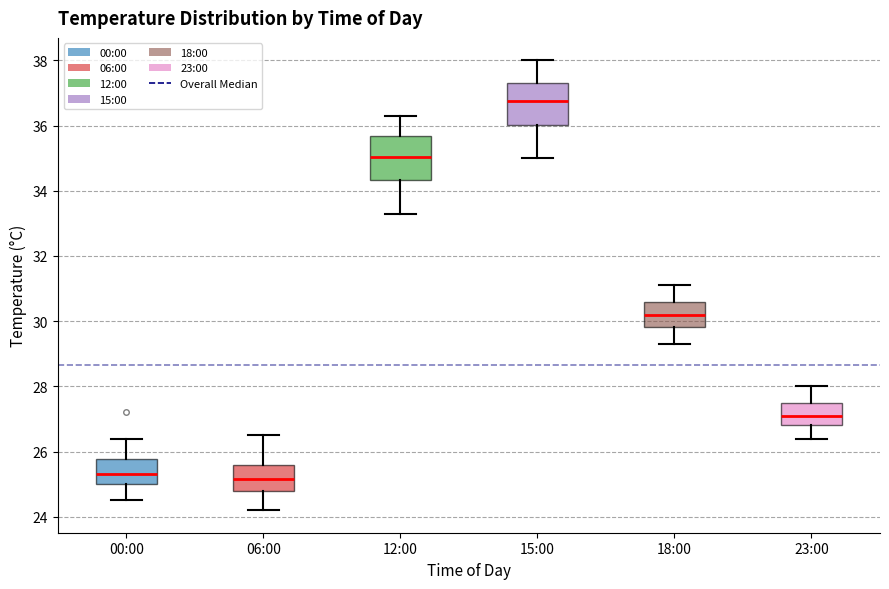

Where is the upper edge of the box for 12:00 on the y-axis? The values are not printed on the chart, so give them approximately, as read against the axis.

35.6